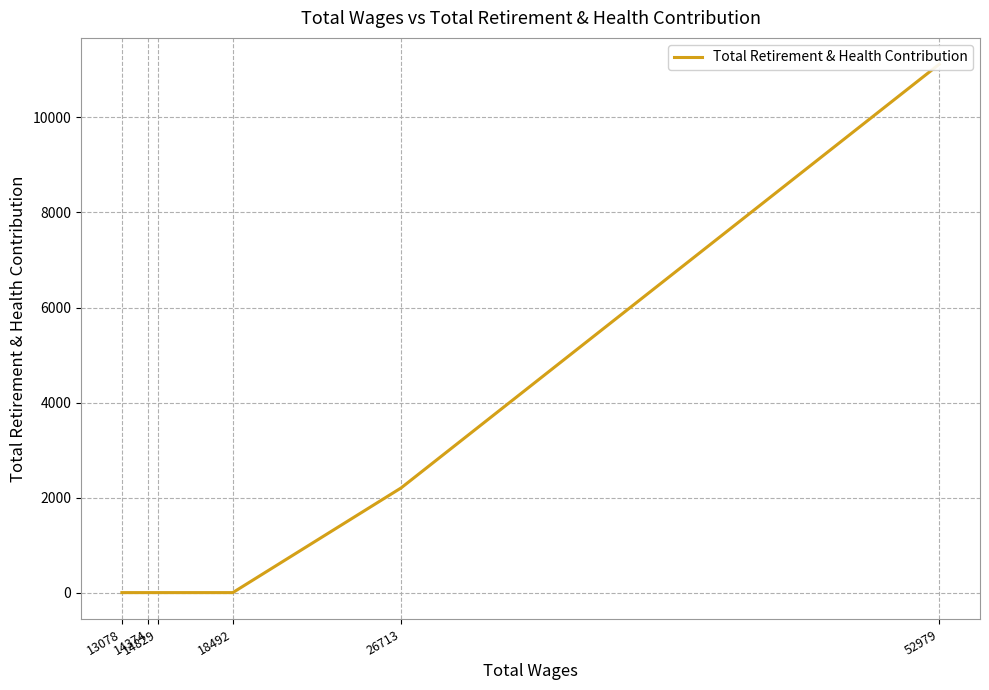

What is the change in value from 52979 to 18492?

-11118